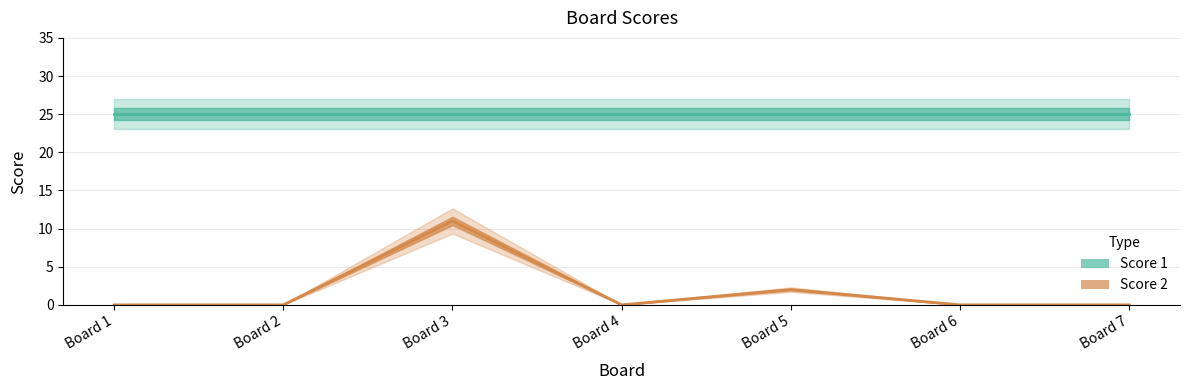

How many values are between 0 and 2?

6